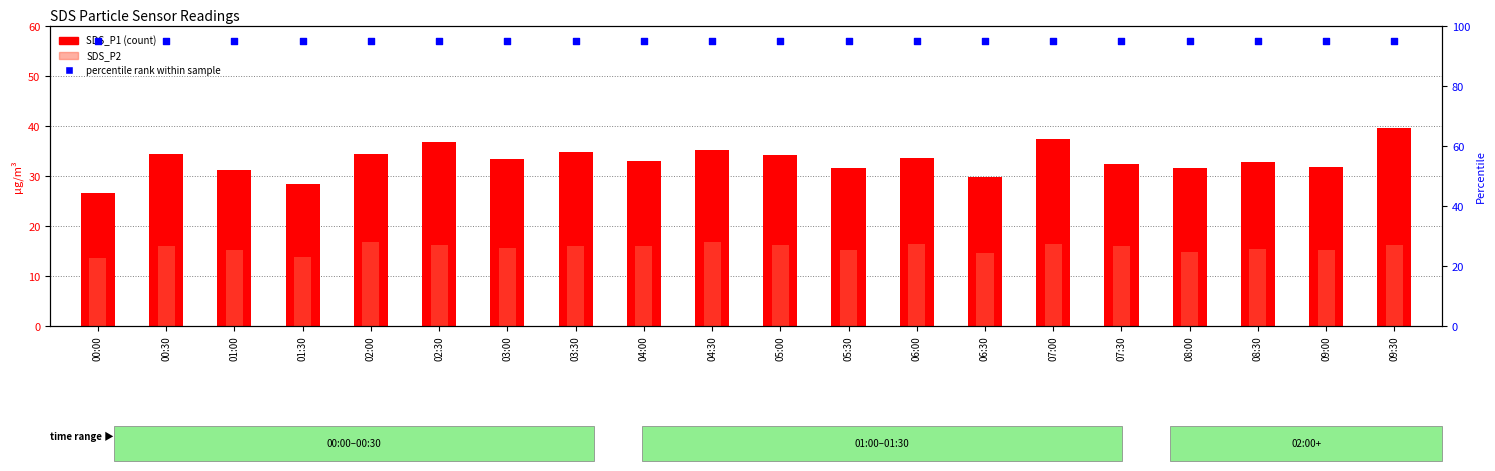

Which series has the largest total across all categories?

percentile rank within the sample